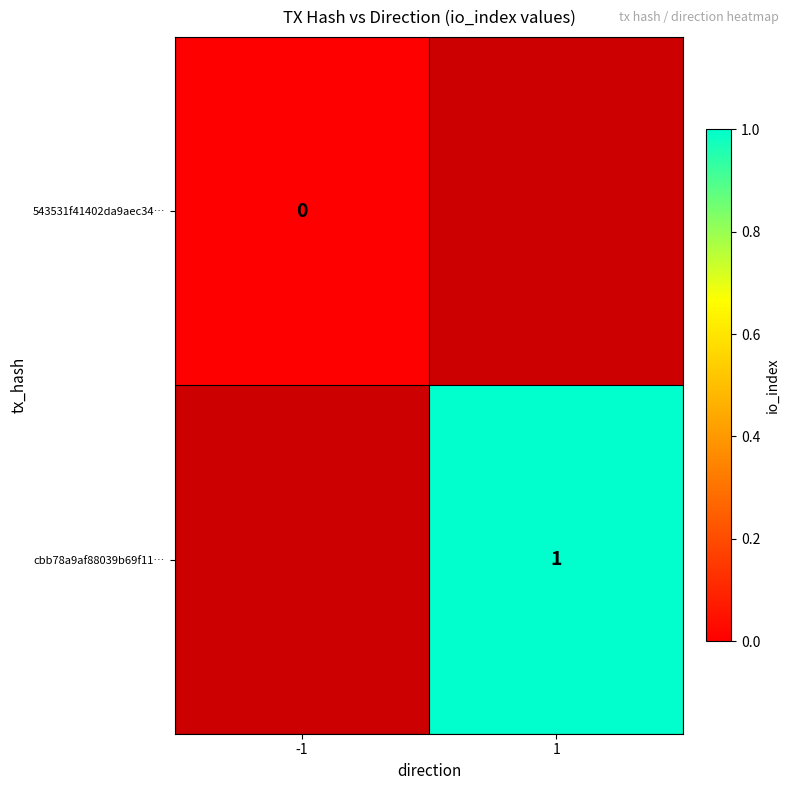

The value of cbb78a9af88039b69f11… at 1 is 1. True or false?

True